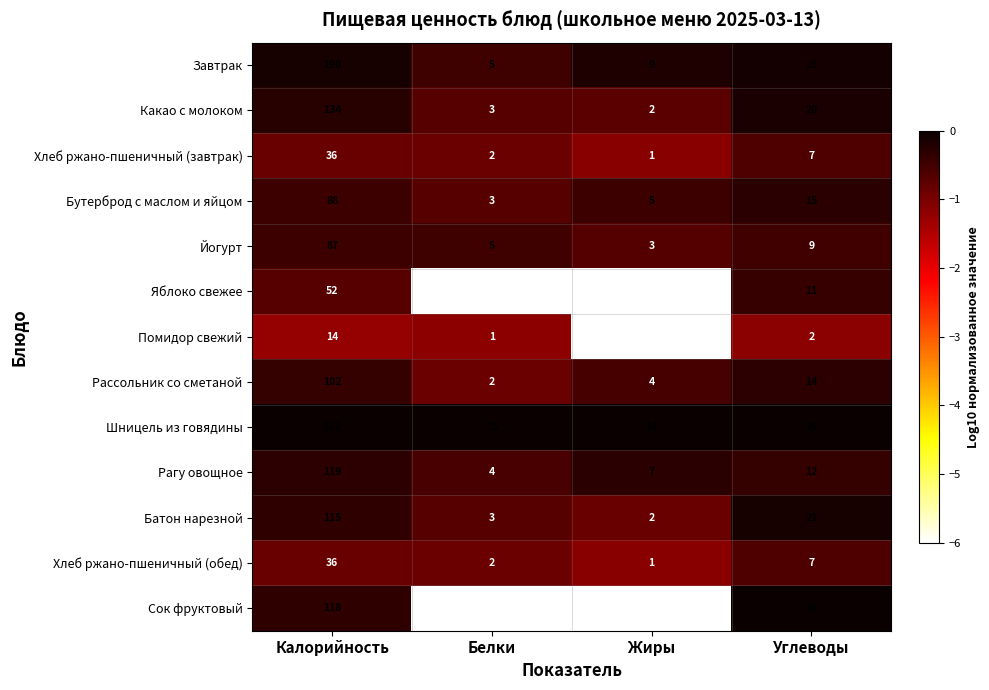

What is the minimum value for Шницель из говядины?

14